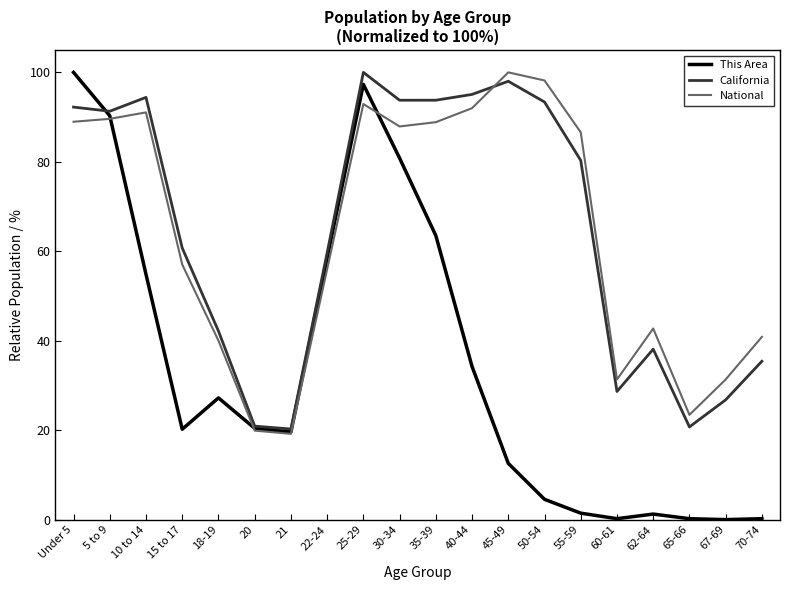

What value does the This Area series have at 18-19?

27.2